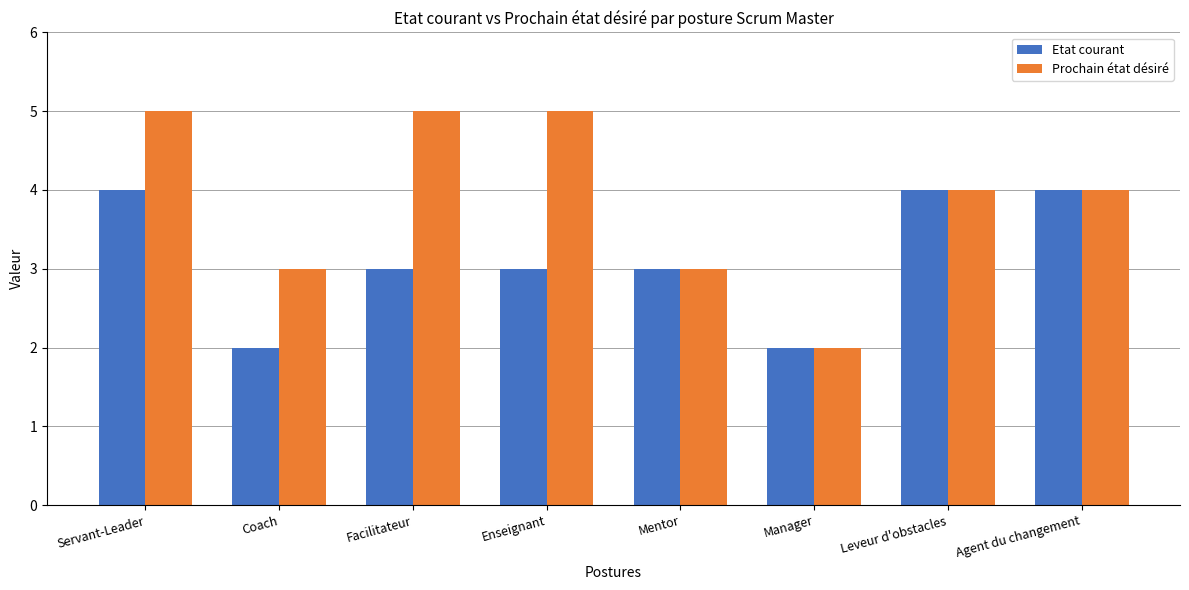

Reading left to right, extract all data points from this chart.

Etat courant: 4	2	3	3	3	2	4	4
Prochain état désiré: 5	3	5	5	3	2	4	4